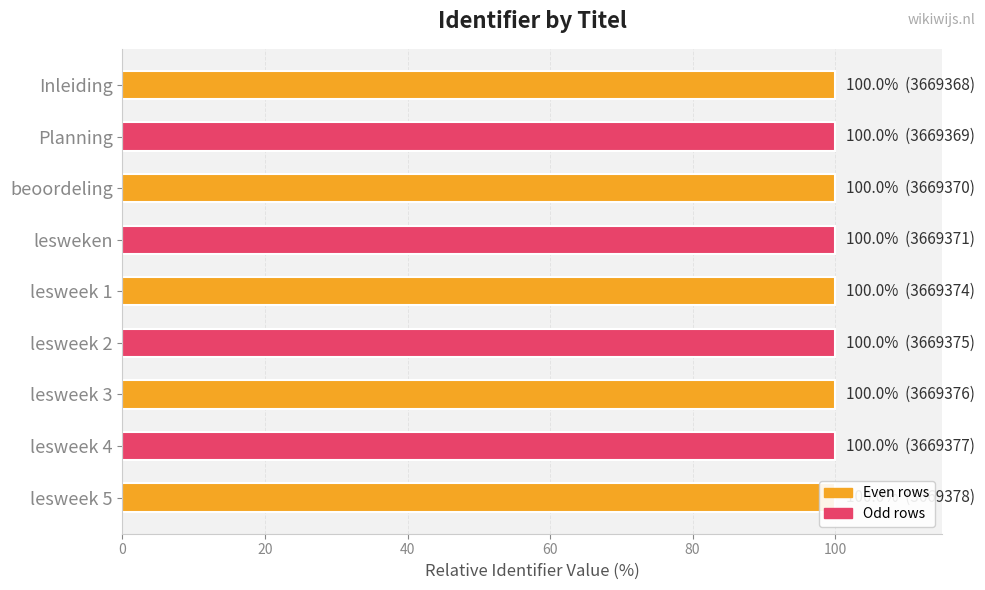

Is it true that the value at Planning is 100.0?

True